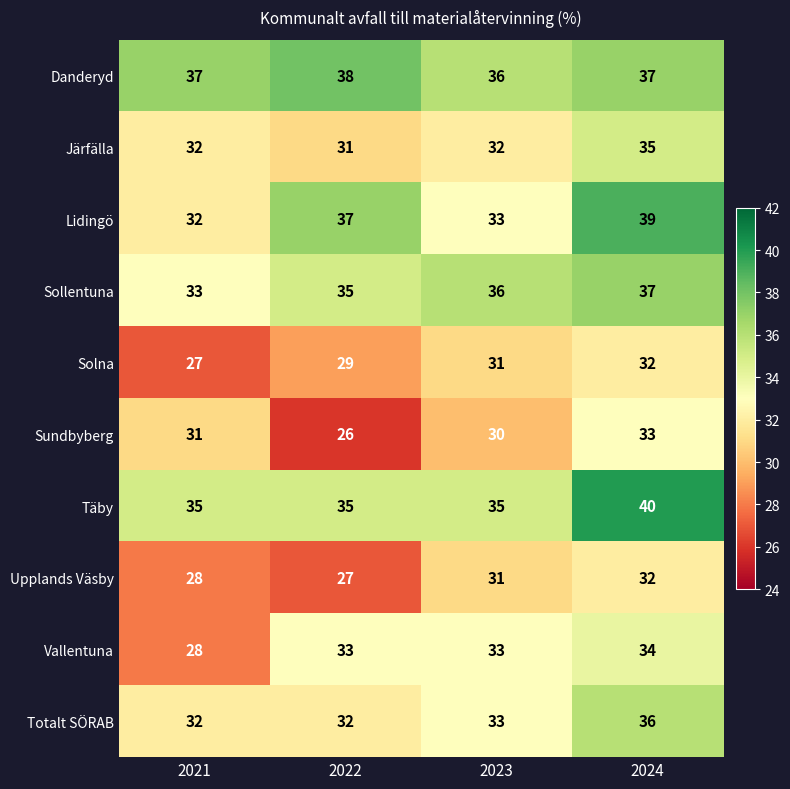

What is the difference between the highest and lowest values at 2023?

6